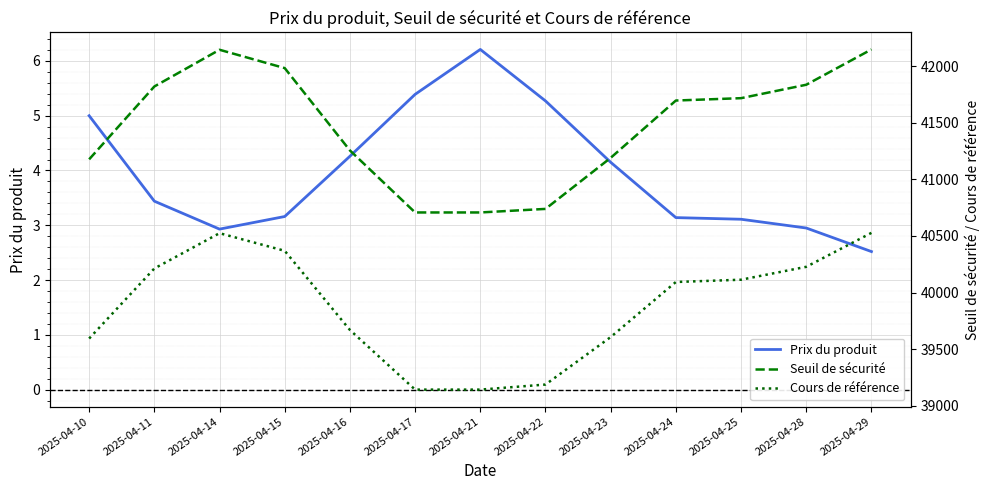

What is the sum of the Seuil de sécurité values at 2025-04-15 and 2025-04-14?

84129.5